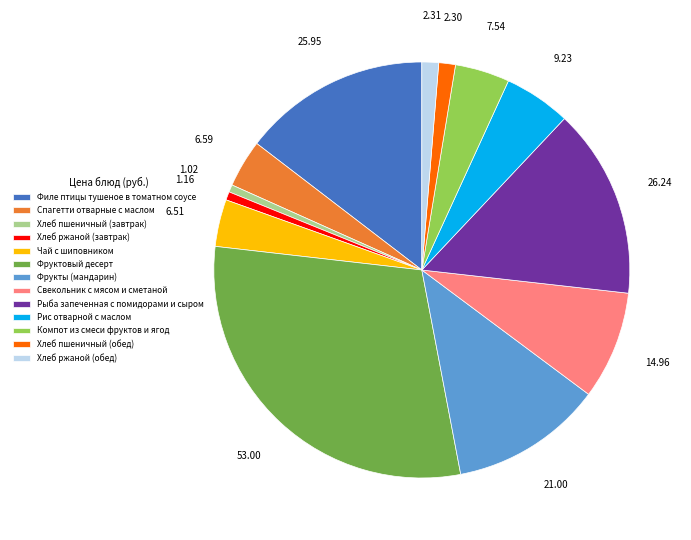

Which slice is the largest?

Фруктовый десерт